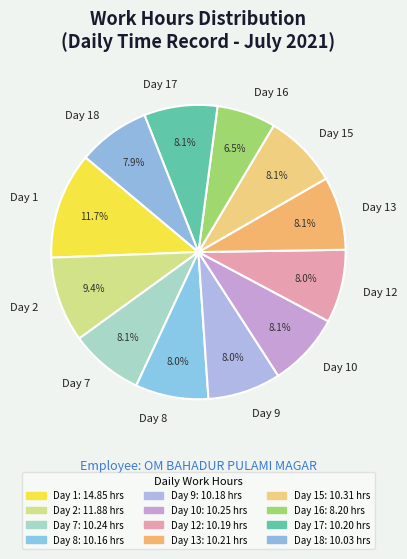

To the nearest percent, what portion does Day 9 represent?

8%